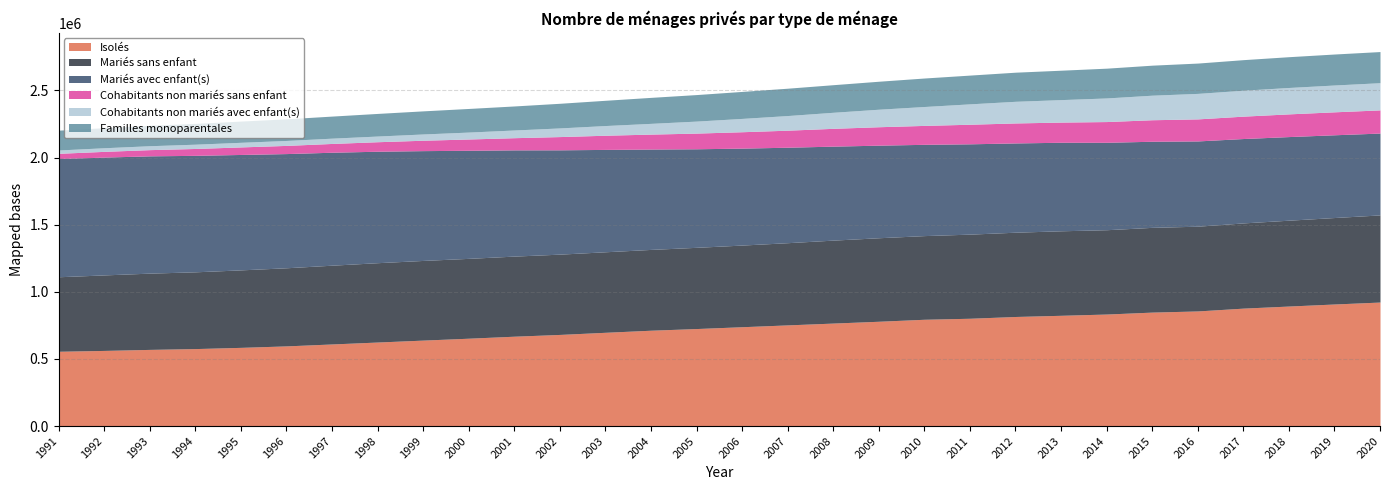

Which series has the largest total across all categories?

Mariés avec enfant(s)